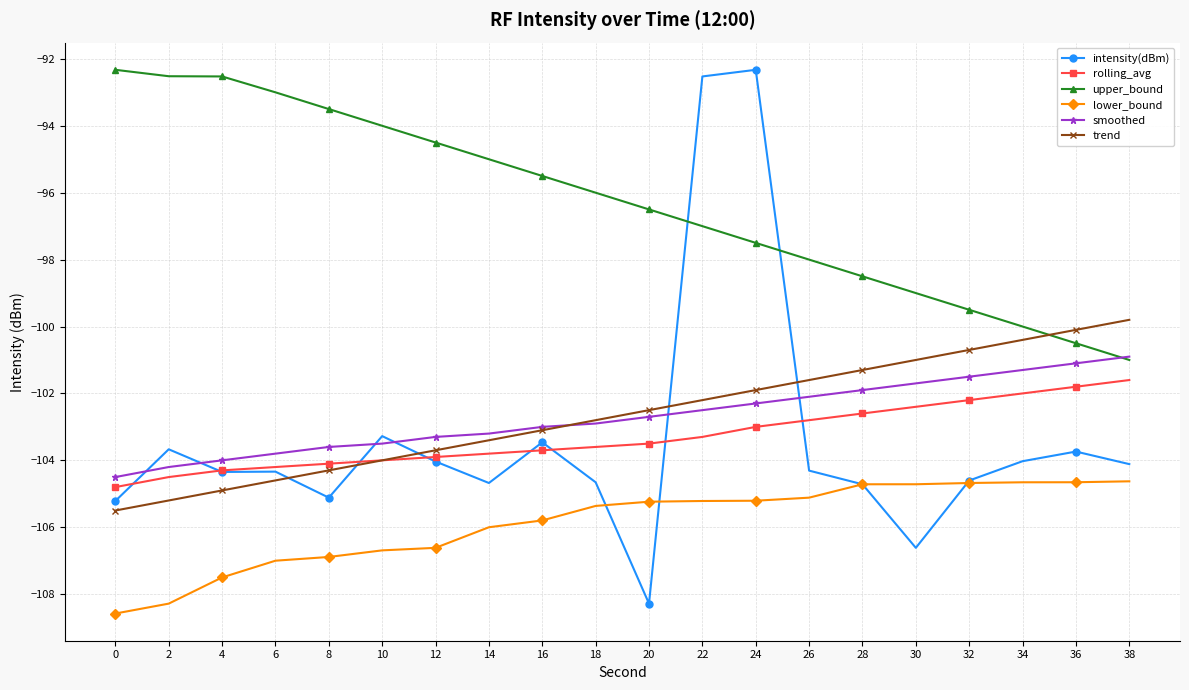

What is the difference between the intensity(dBm) values at 4 and 20?

3.9